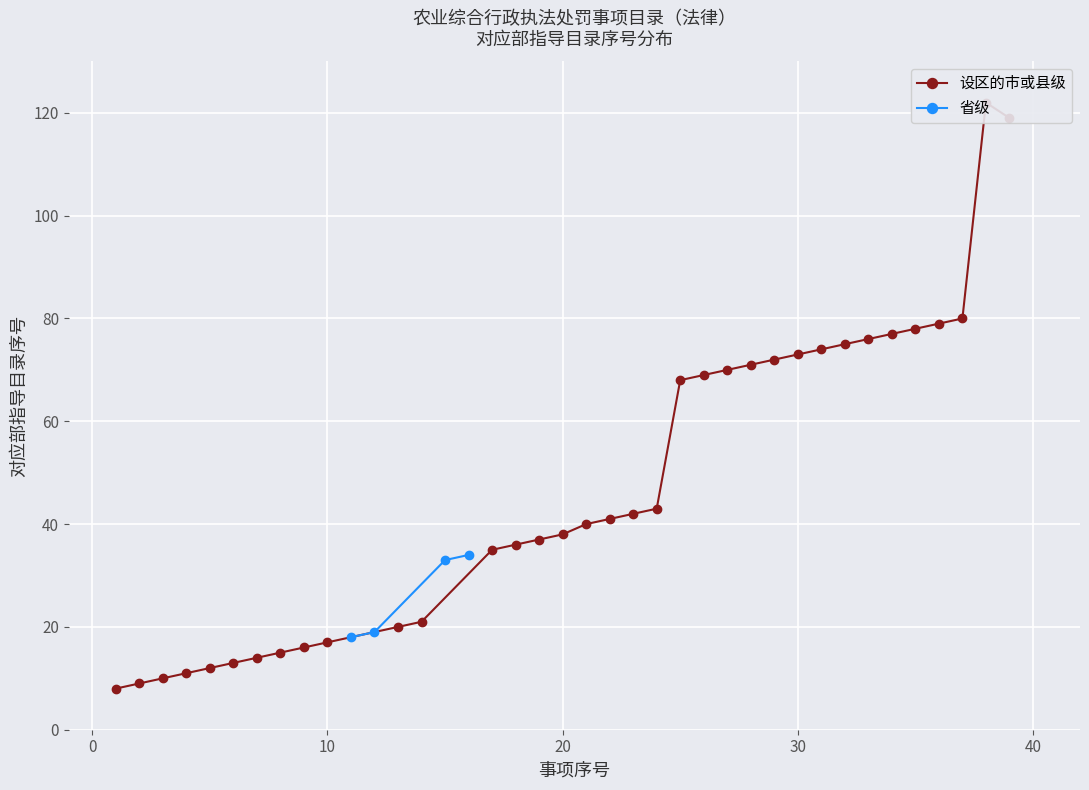

True or false: 省级 has more than 1 interior local peaks.

False